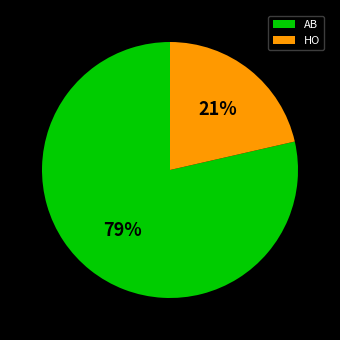

Between HO and AB, which is larger?

AB